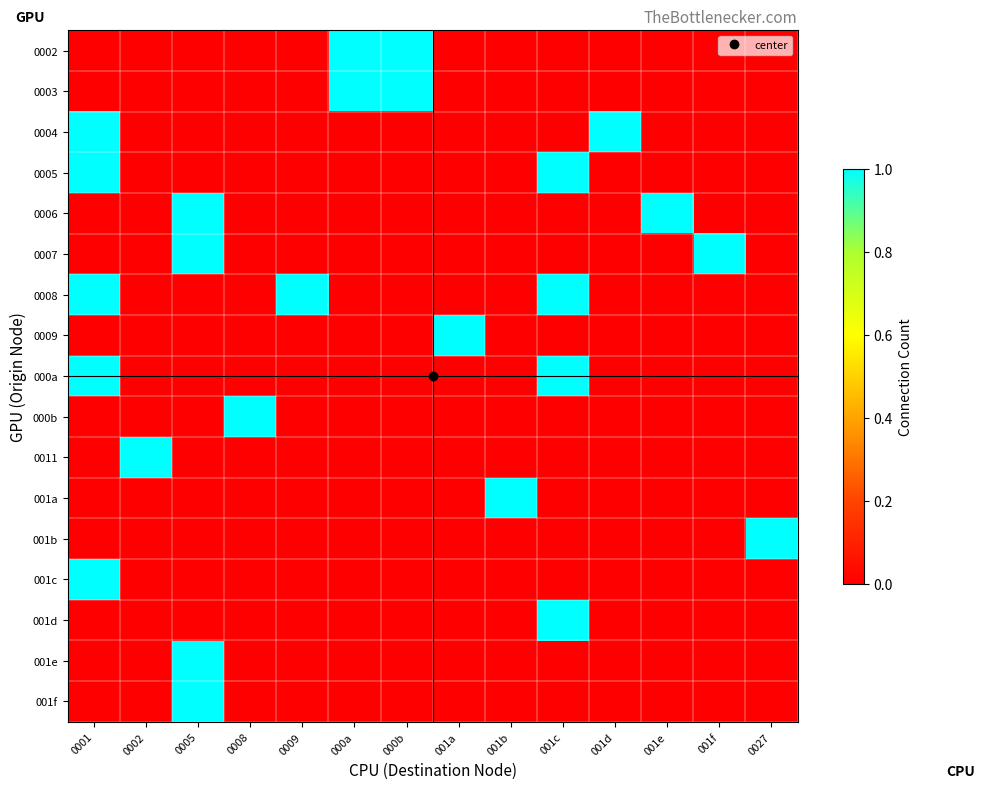

What is the maximum value shown in the chart?

1